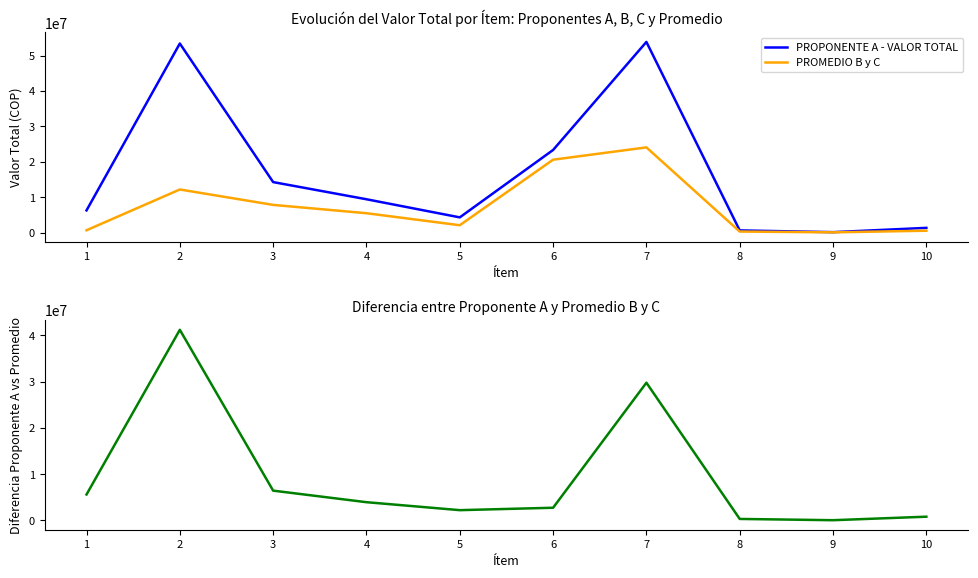

What is the value of the PROPONENTE A - VALOR TOTAL point at the 6th from the left?

23331012.6